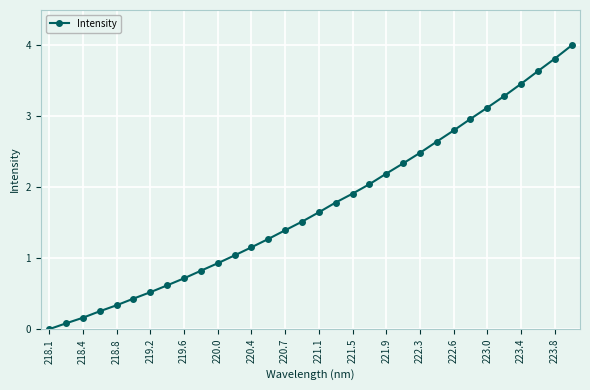

What is the difference between the second highest and second lowest values?

3.7